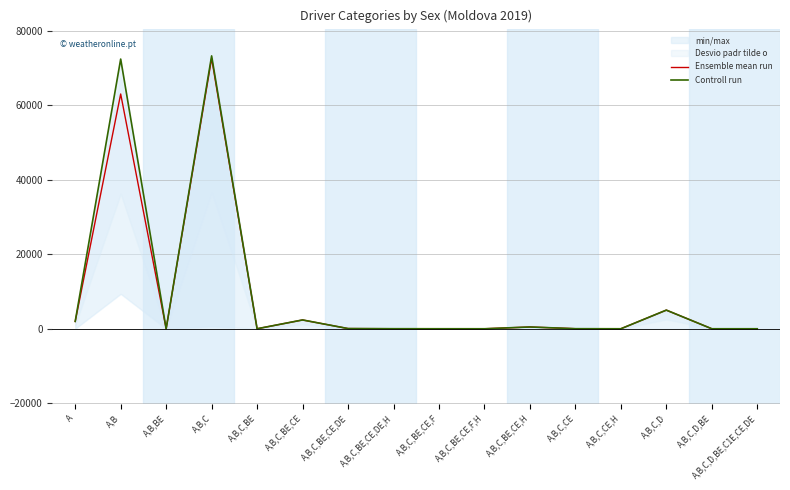

Does the chart have visible grid lines?

Yes